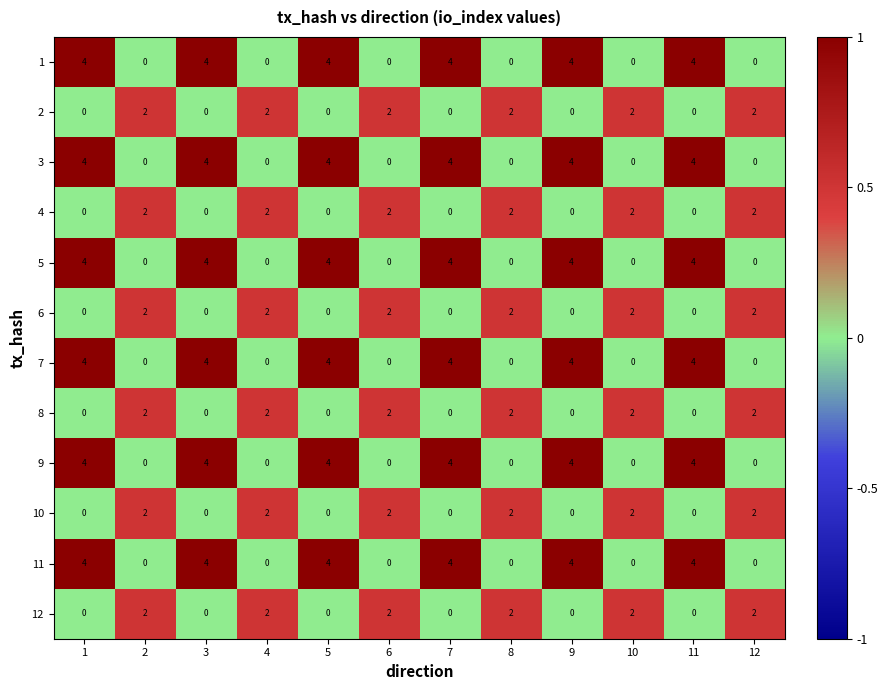

At how many categories does at least one series exceed 3?

6